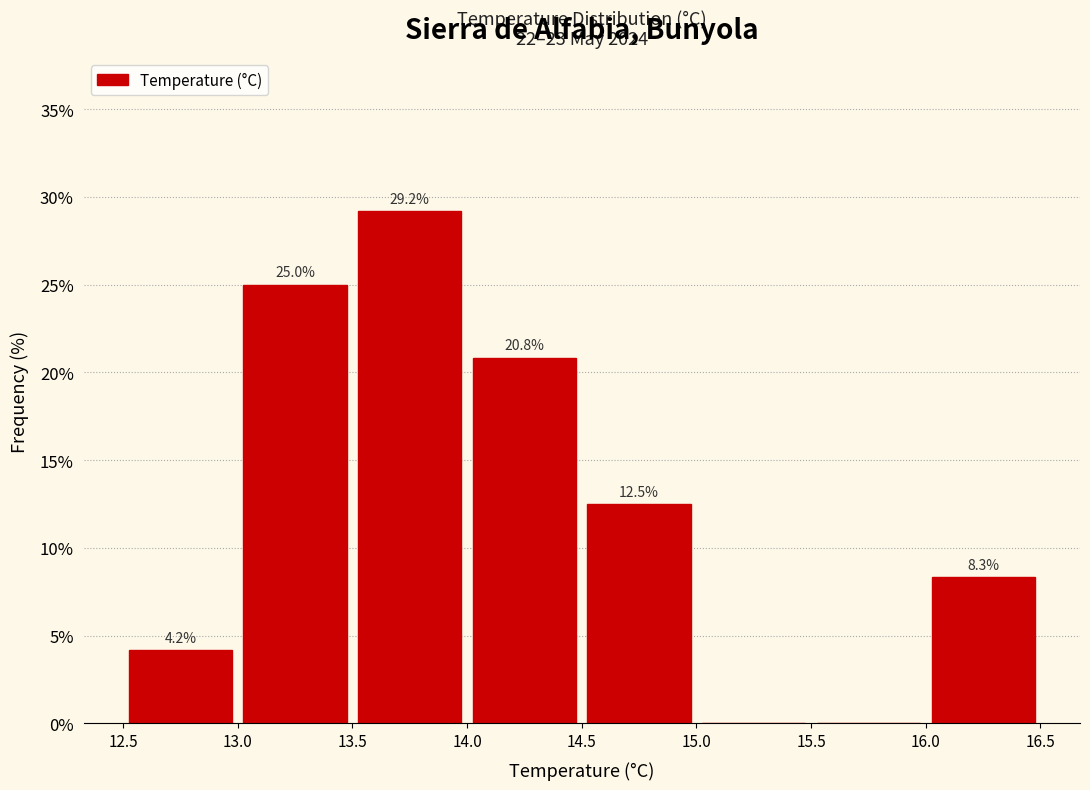

Which range on the x-axis has the tallest bar?

13.5 to 14.0